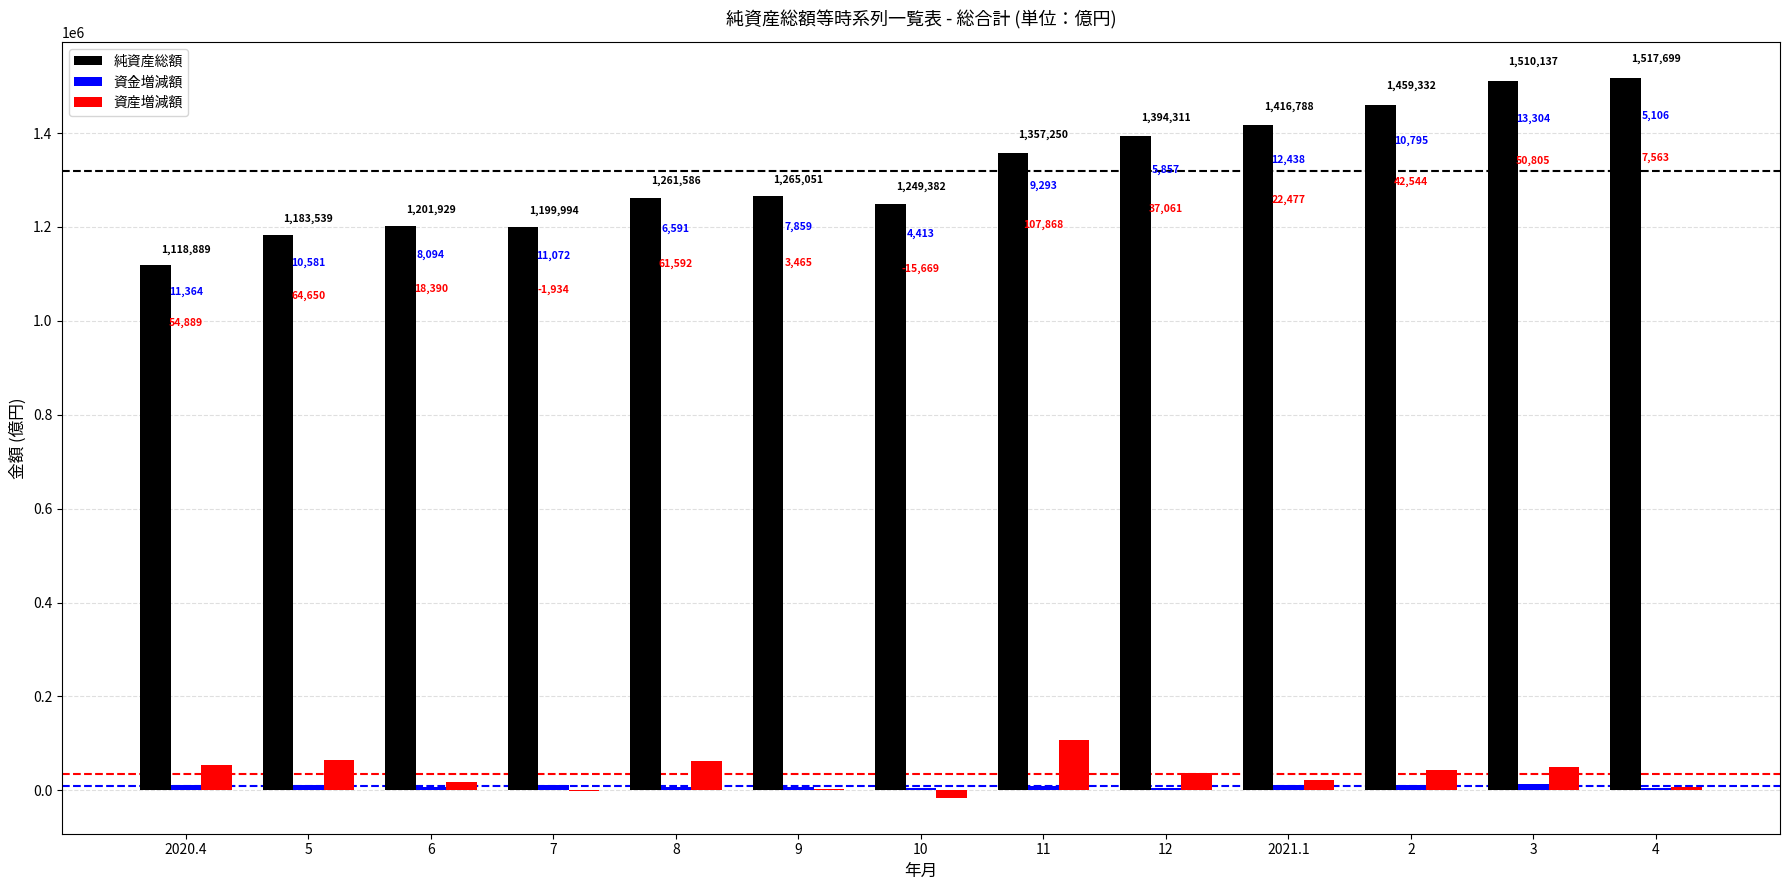

Is the value of 純資産総額 at 2021.1 greater than the value of 資産増減額 at 7?

Yes